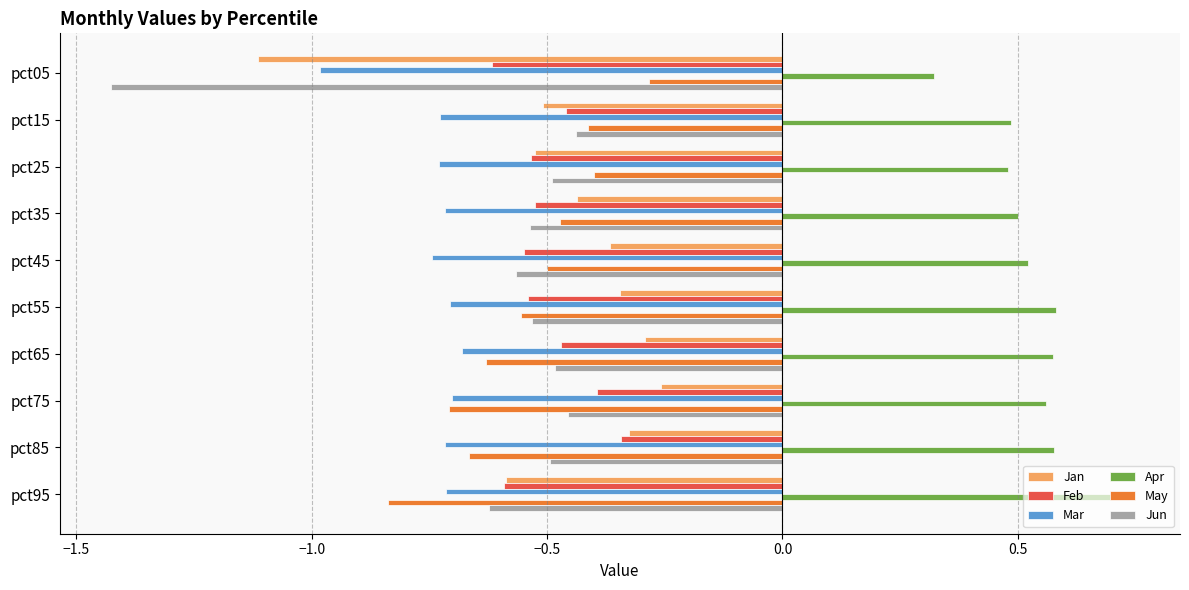

The Jan series shows -0.4 at pct75. True or false?

False